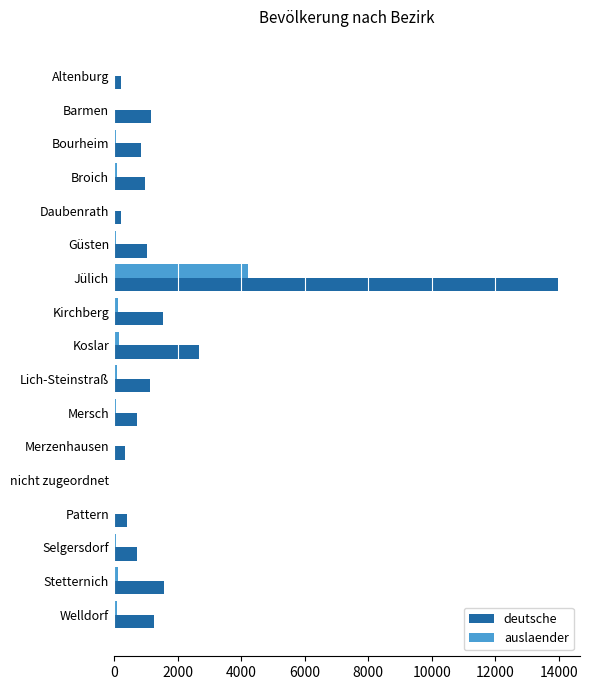

Is it true that deutsche equals 1090 at Stetternich?

False